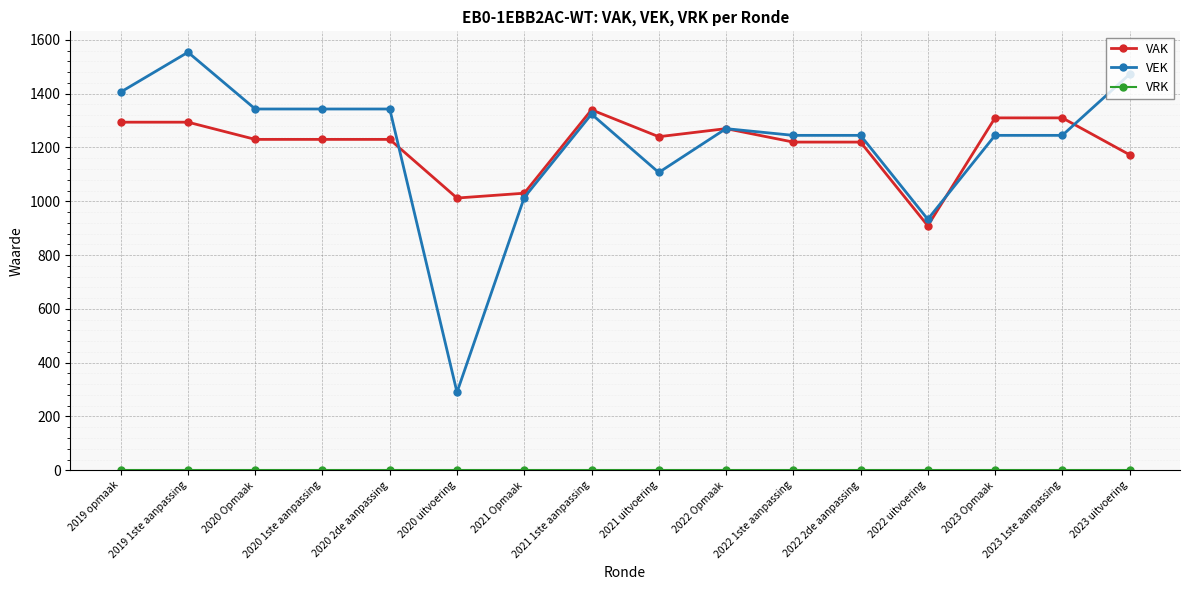

Which series changed the most between 2022 1ste aanpassing and 2023 Opmaak?

VAK